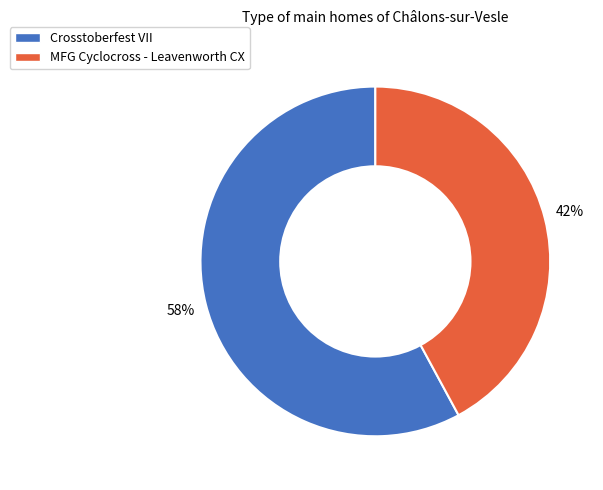

Is MFG Cyclocross - Leavenworth CX the majority of the pie?

No